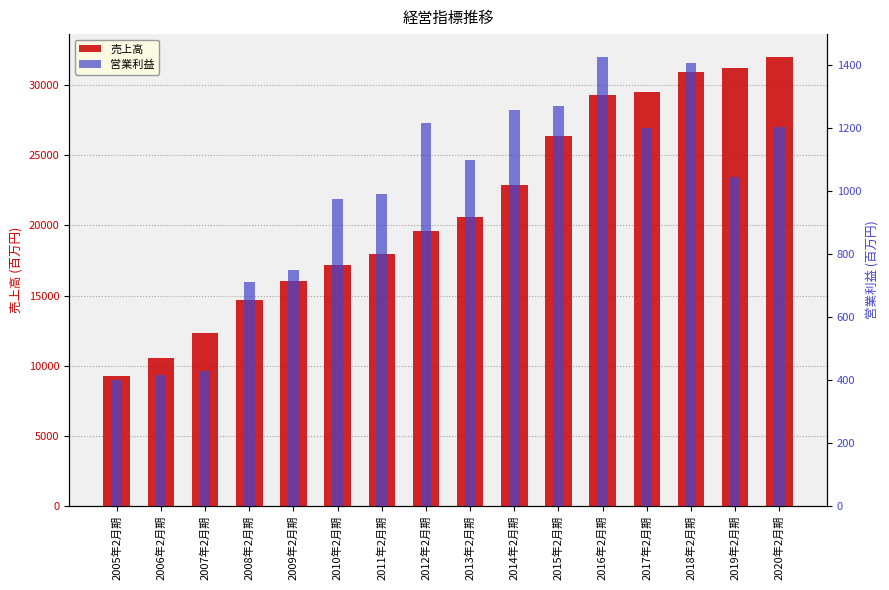

What is the total value across all series at 2009年2月期?

16817